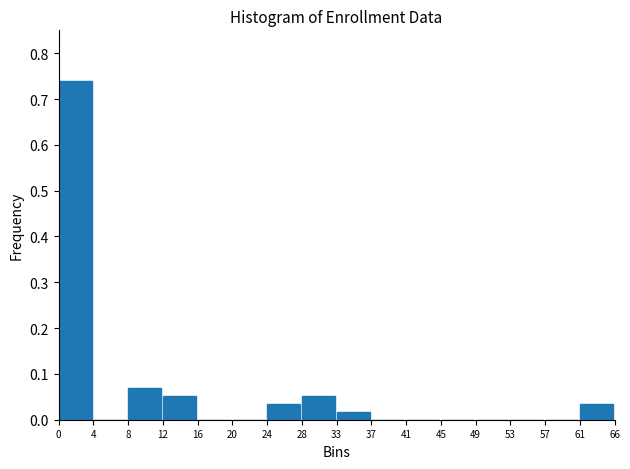

What is the change in value from 0 to 33?

-0.7